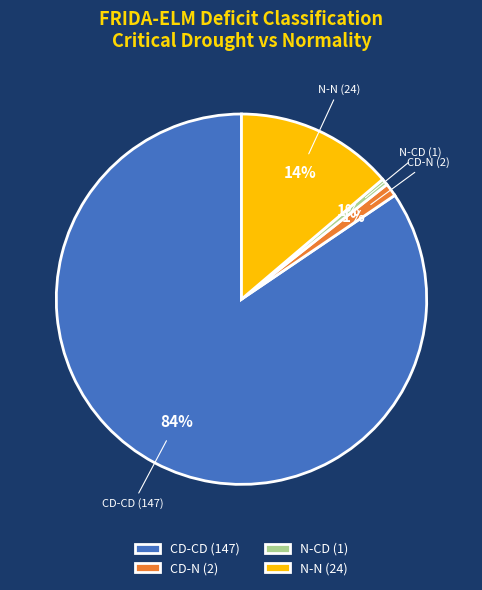

Is there a majority slice in this chart?

Yes